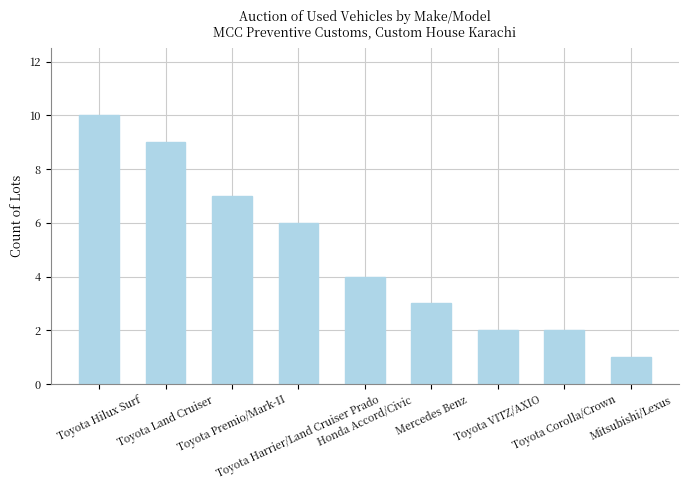

Does the chart contain any negative values?

No